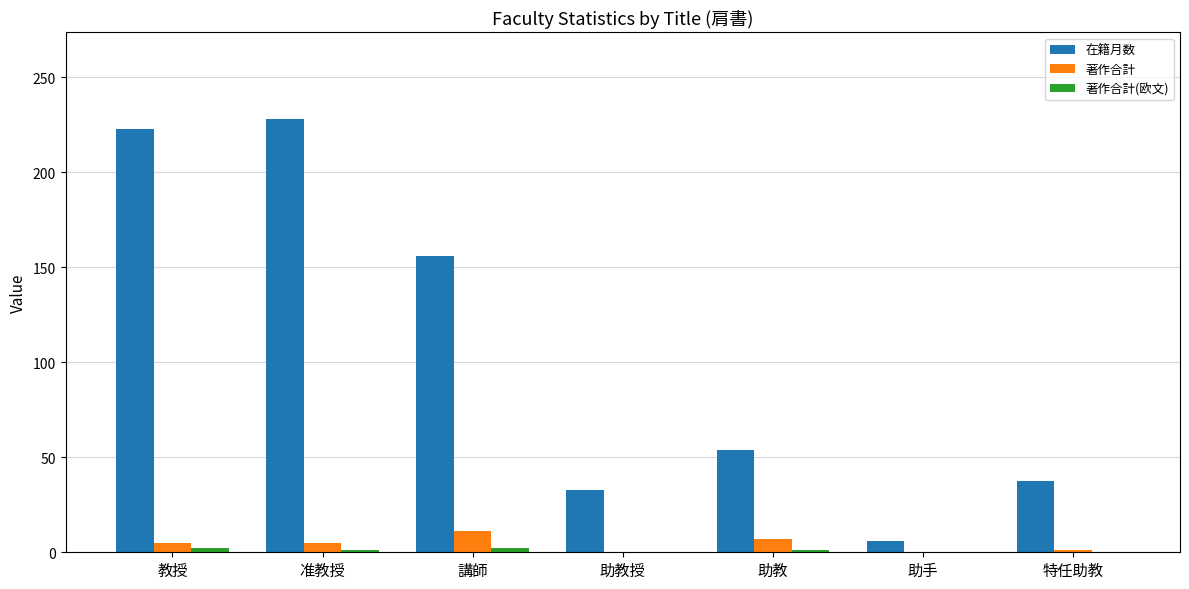

The 在籍月数 series shows 53.7 at 助教. True or false?

True